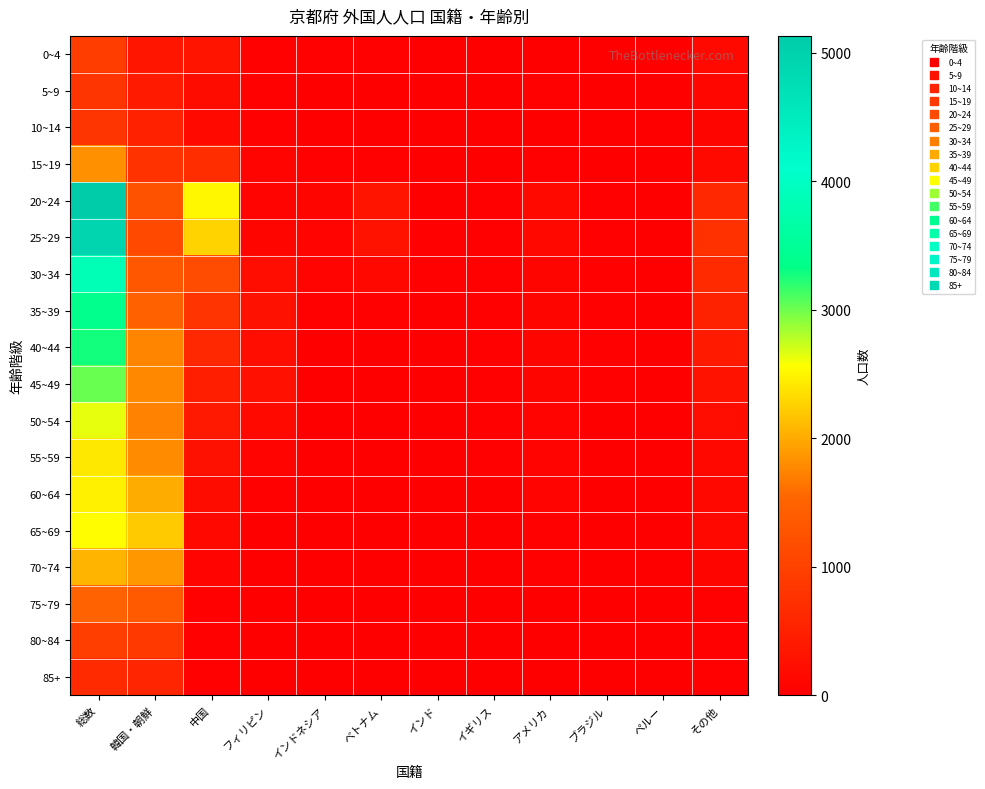

What is the greatest value displayed?

5132